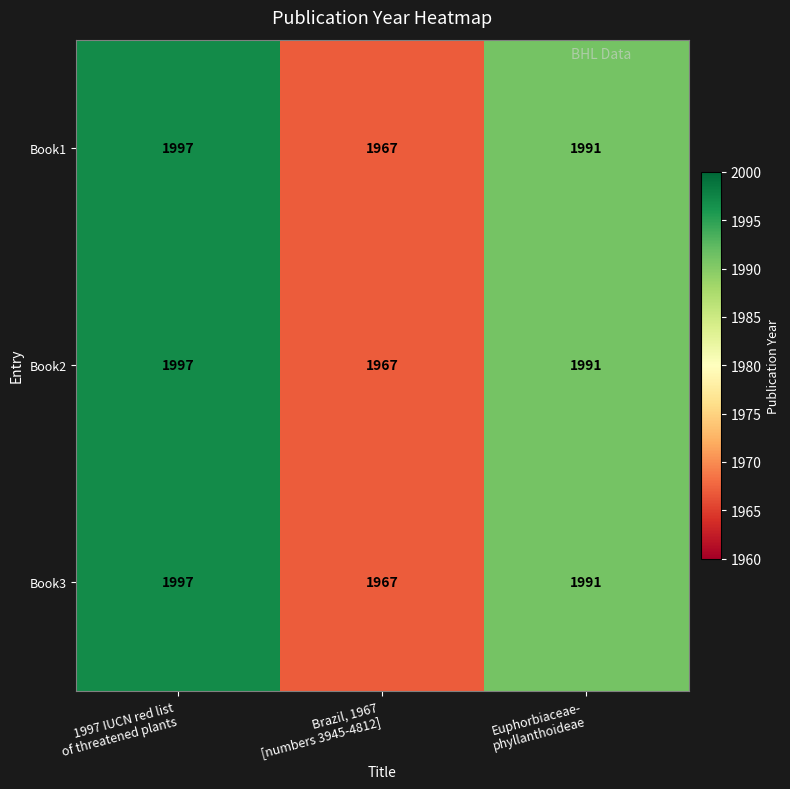

Reading right to left, what are all the values shown in this chart?

Book1: 1991	1967	1997
Book2: 1991	1967	1997
Book3: 1991	1967	1997